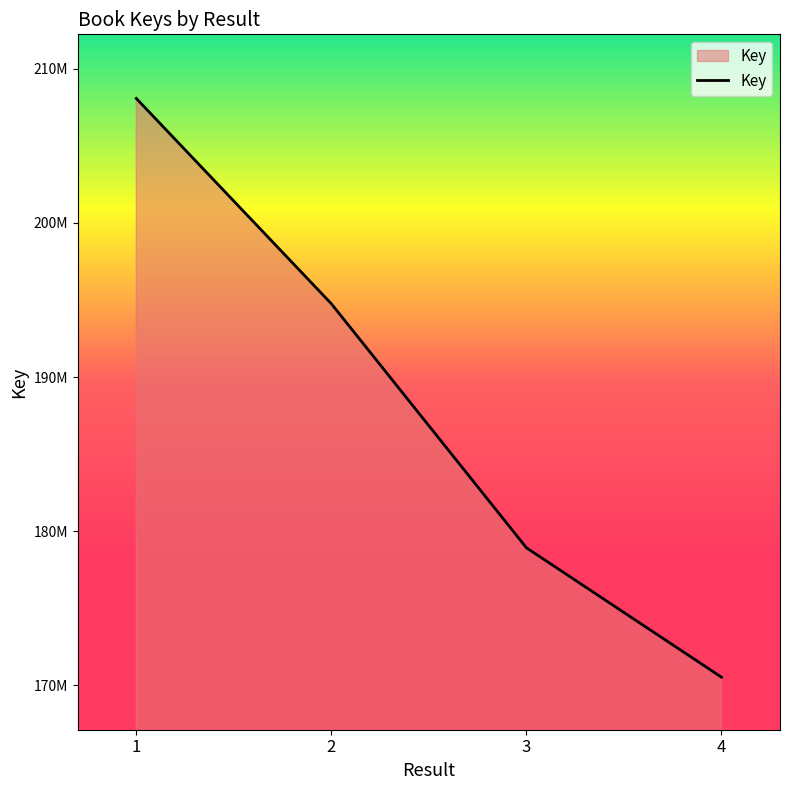

What is the change in value from 3 to 4?

-8398175